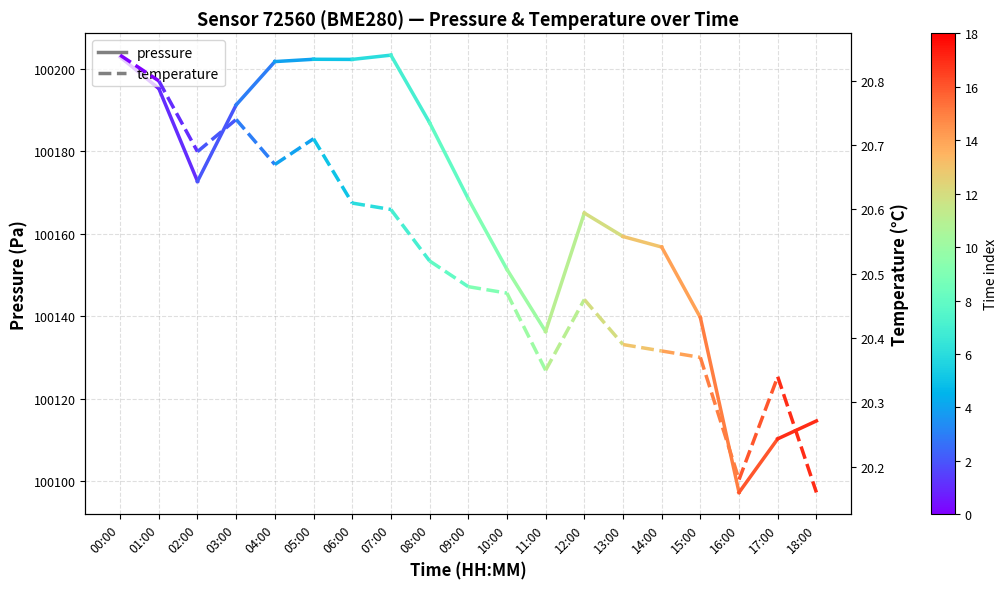

How many lines are shown in the chart?

2